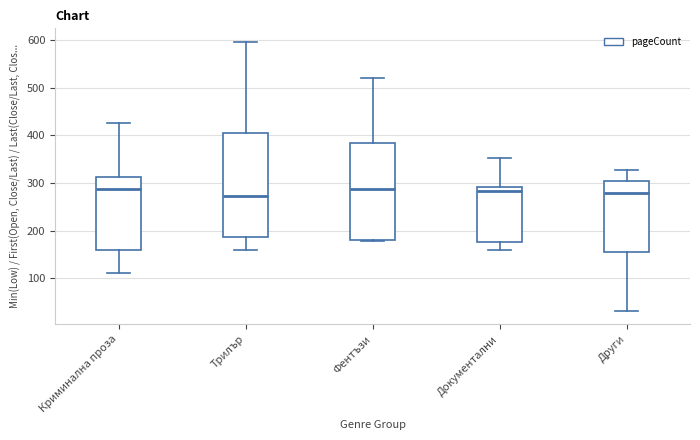

Where is the upper edge of the box for Криминална проза on the y-axis? The values are not printed on the chart, so give them approximately, as read against the axis.

310